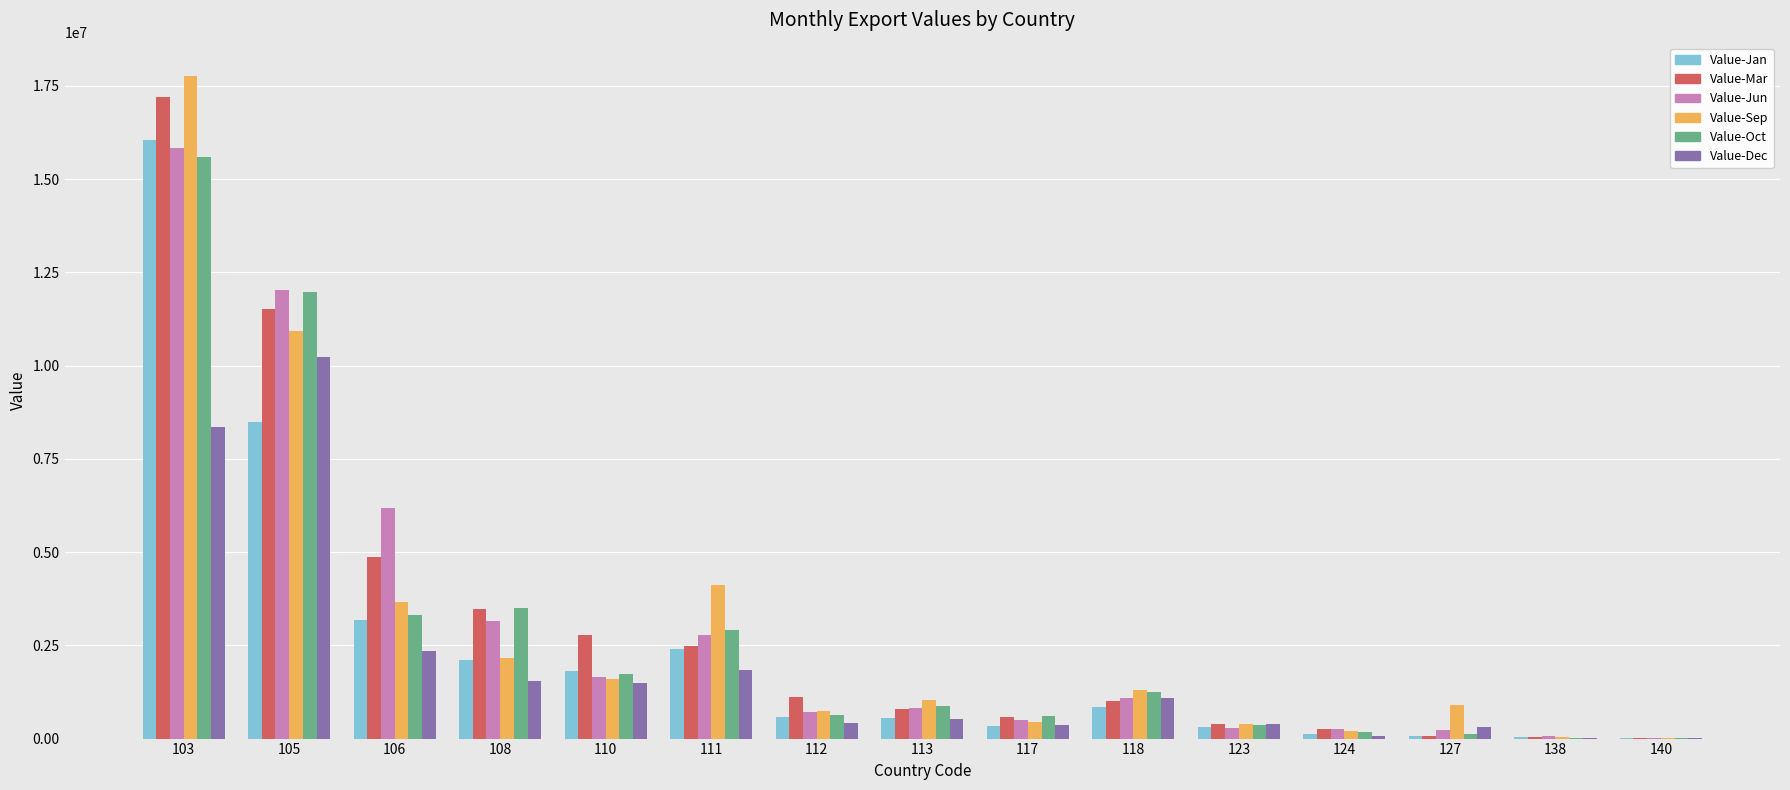

What is the difference between the Value-Oct values at 127 and 123?

242659